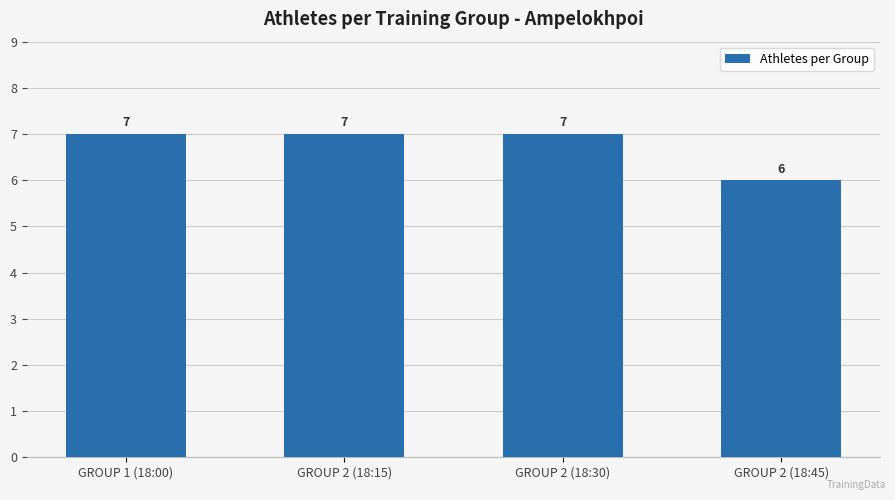

Which label corresponds to the smallest value in the chart?

GROUP 2 (18:45)